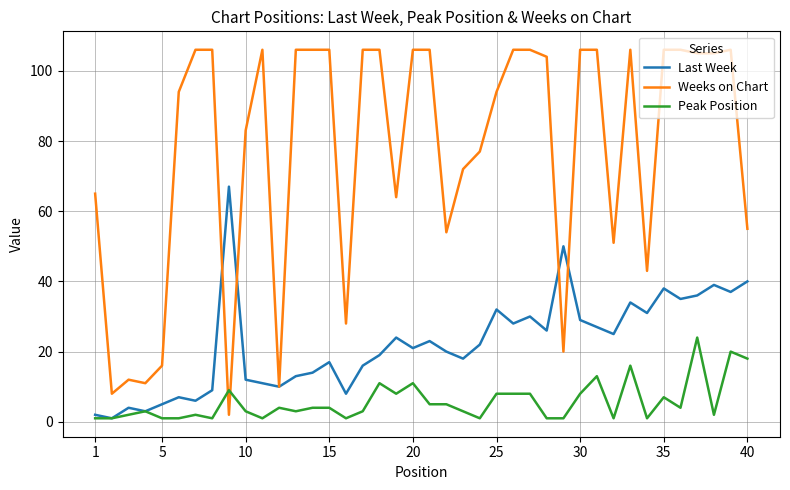

Rank the series by their average value, from highest to lowest.

Weeks on Chart, Last Week, Peak Position